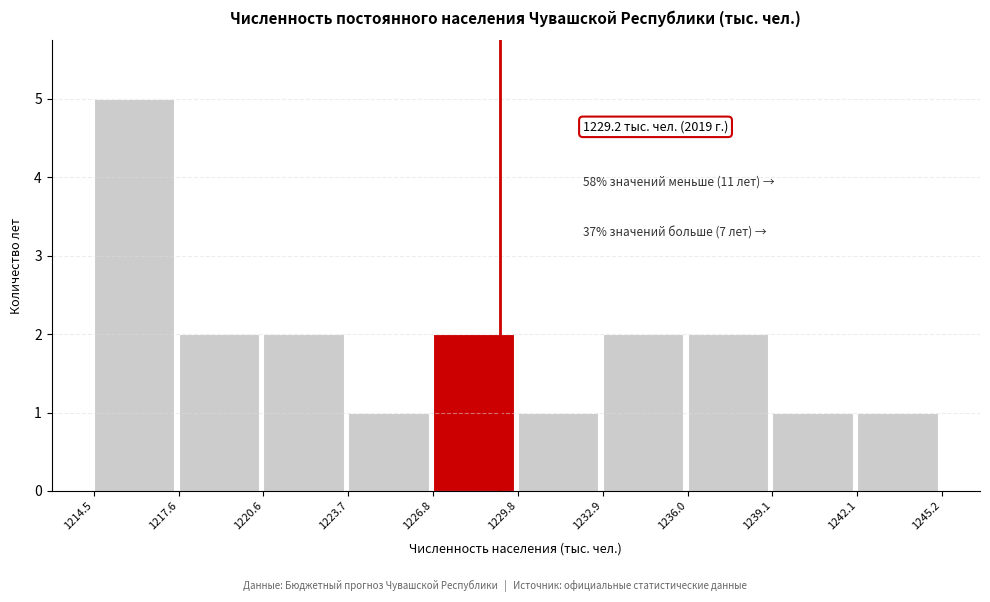

Which range on the x-axis has the tallest bar?

1214.5 to 1217.6